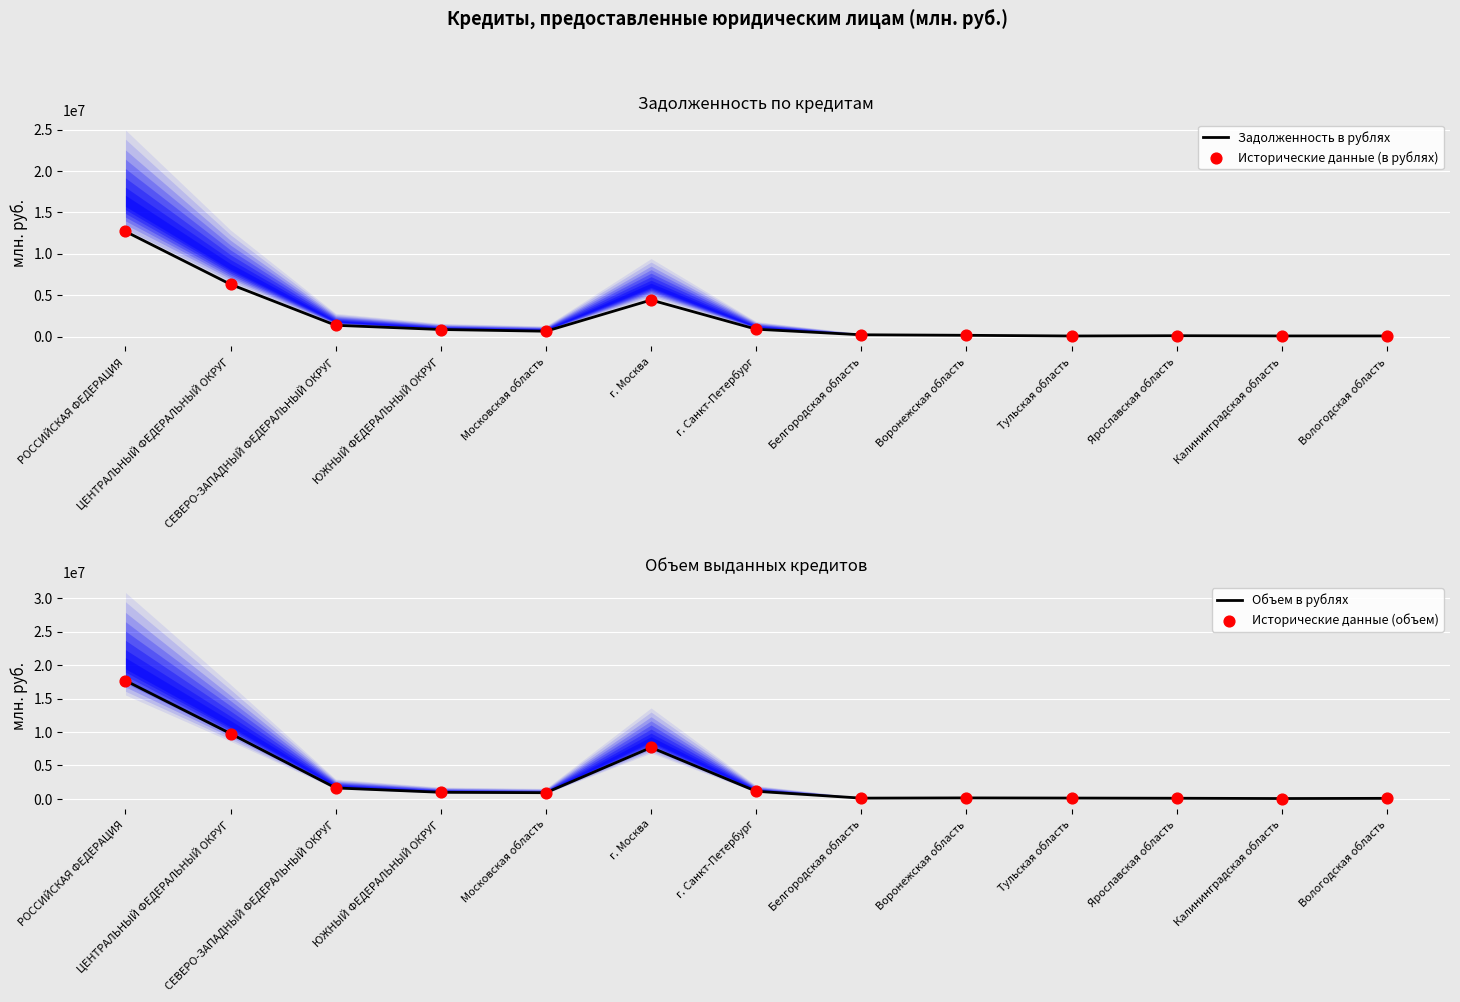

Which series has the largest Y range (max minus min)?

Объем в рублях